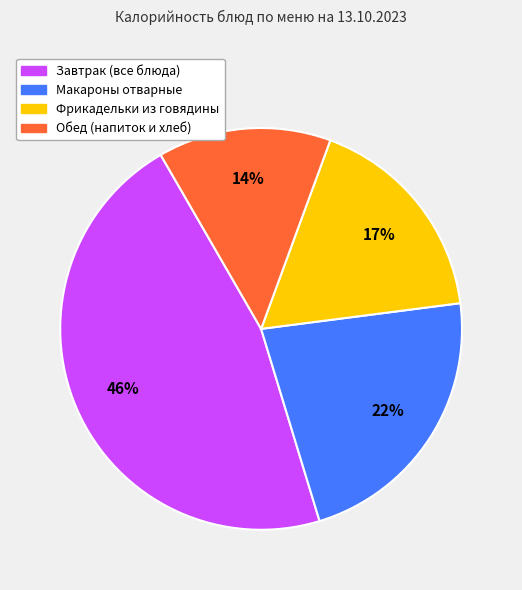

Does any single category account for the majority?

No